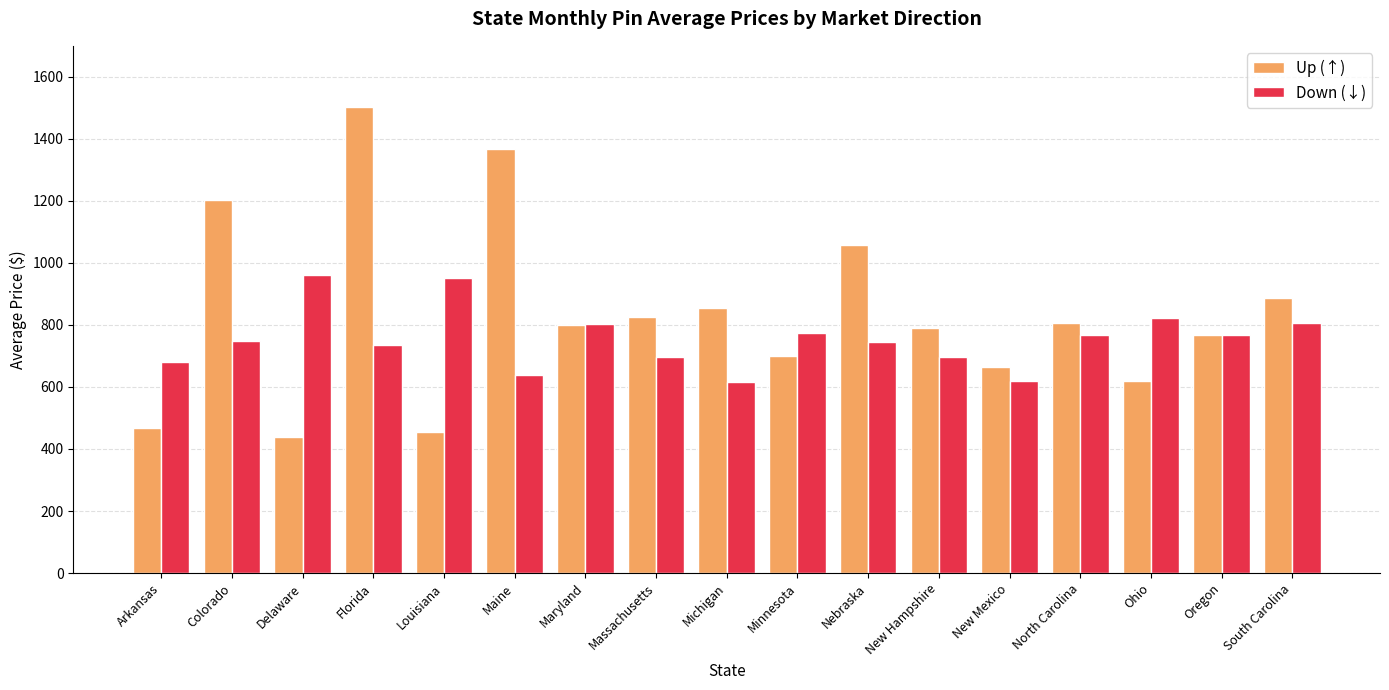

Between Massachusetts and New Mexico, which series saw the biggest shift?

Up (↑)